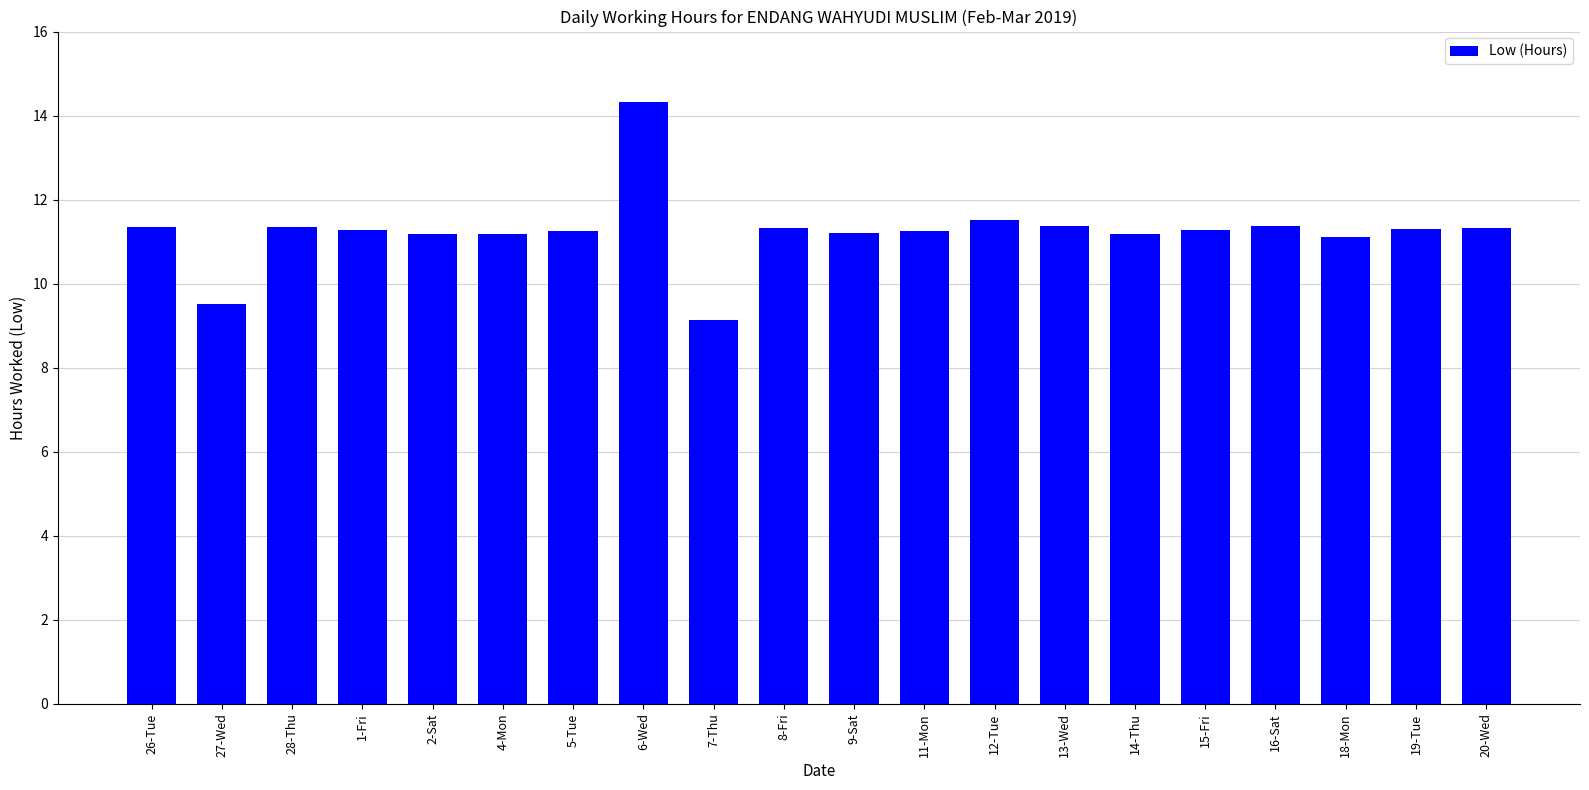

What is the label of the 7th bar from the left?

5-Tue